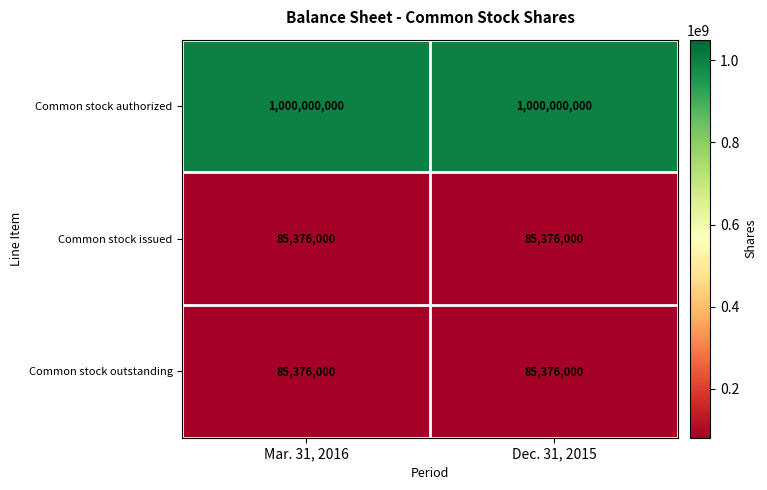

Reading left to right, what are all the values shown in this chart?

Common stock authorized: 1000000000	1000000000
Common stock issued: 85376000	85376000
Common stock outstanding: 85376000	85376000